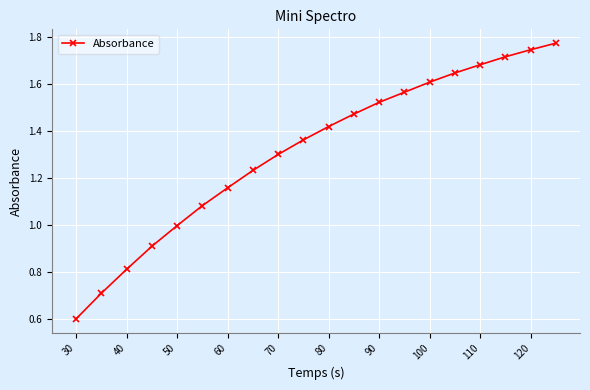

How many lines are shown in the chart?

1